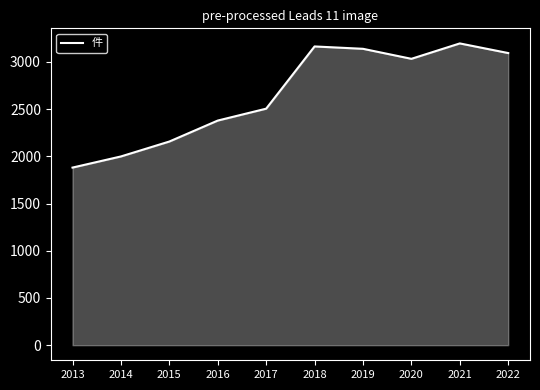

What is the difference between the maximum and minimum values?

1315